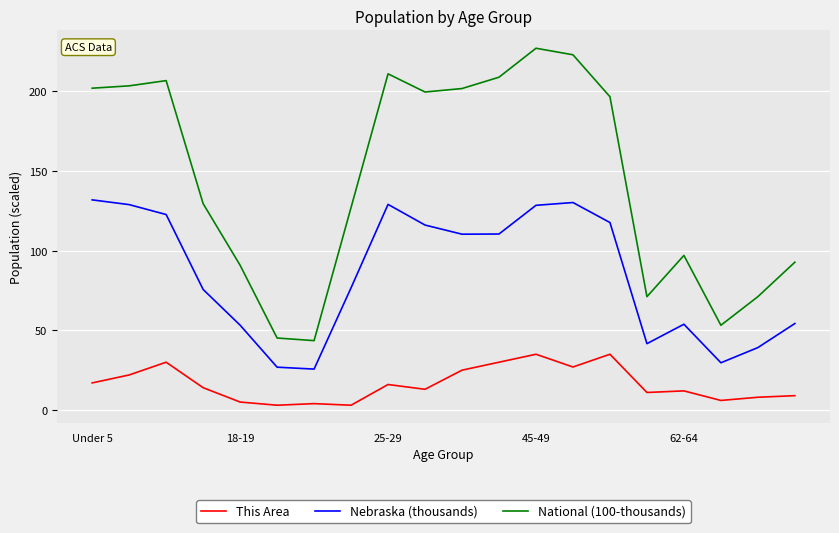

In National (100-thousands), how many points are lower than both neighbors (excluding endpoints)?

4